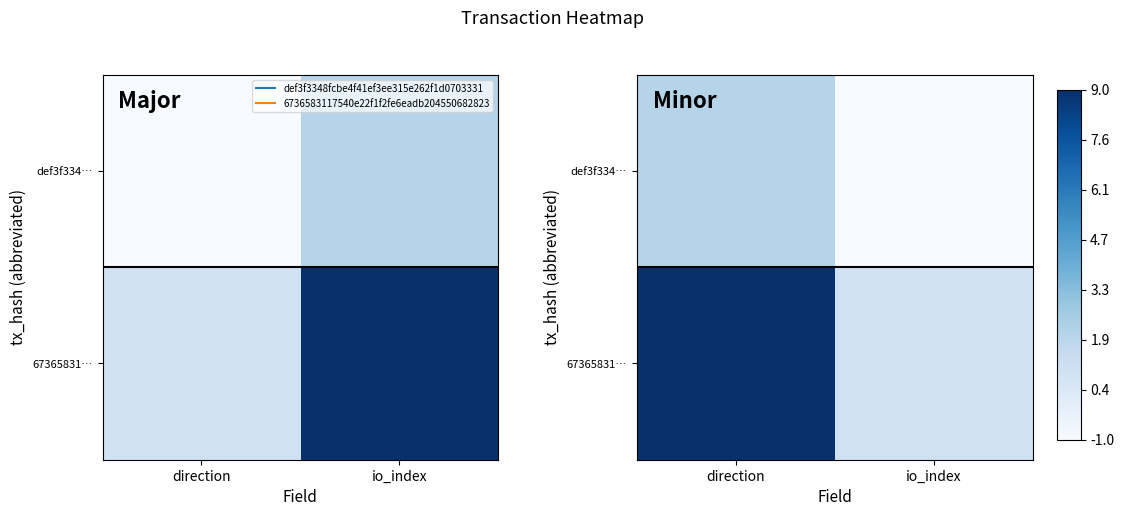

How many values in the def3f334… series are below 2?

1